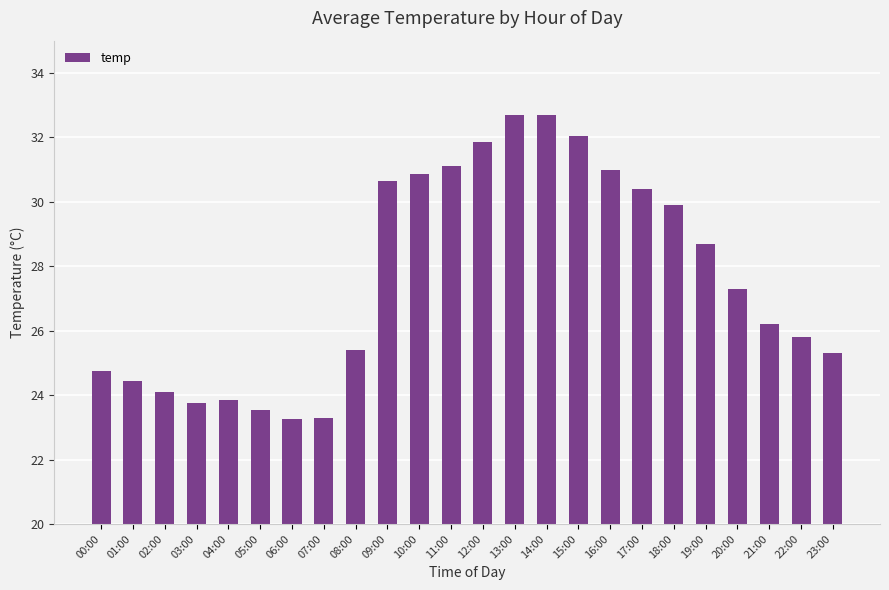

What is the greatest value displayed?

32.7